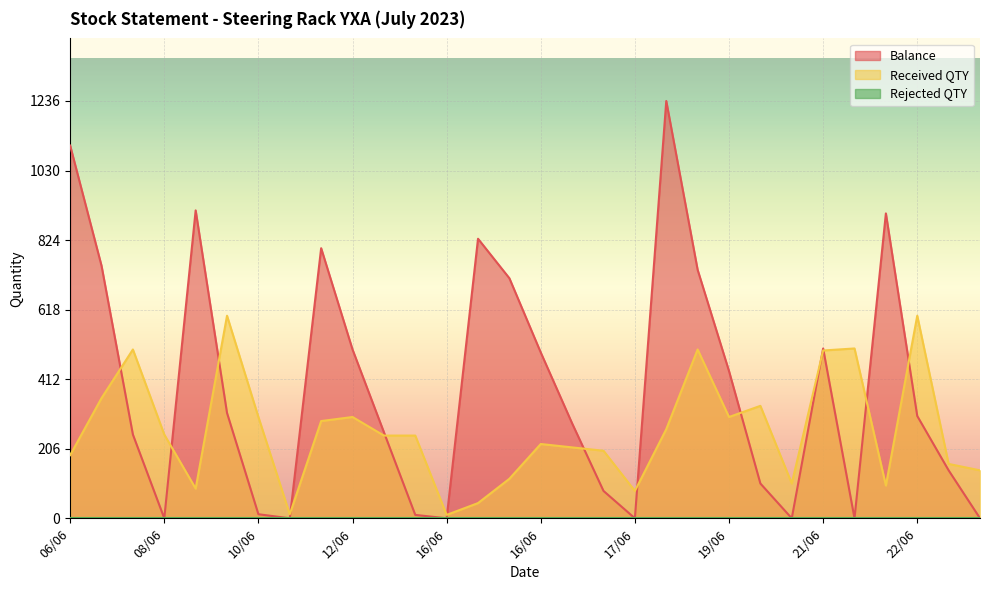

How many times do Received QTY and Balance cross each other?

13